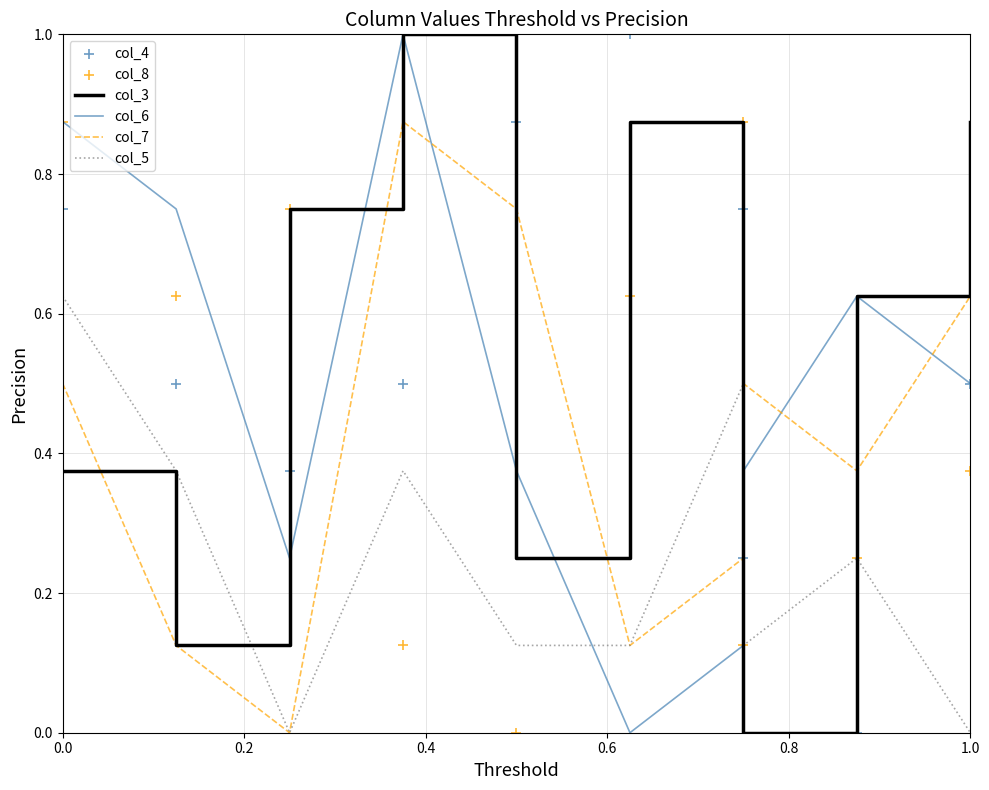

Which series has the largest total across all categories?

col_3